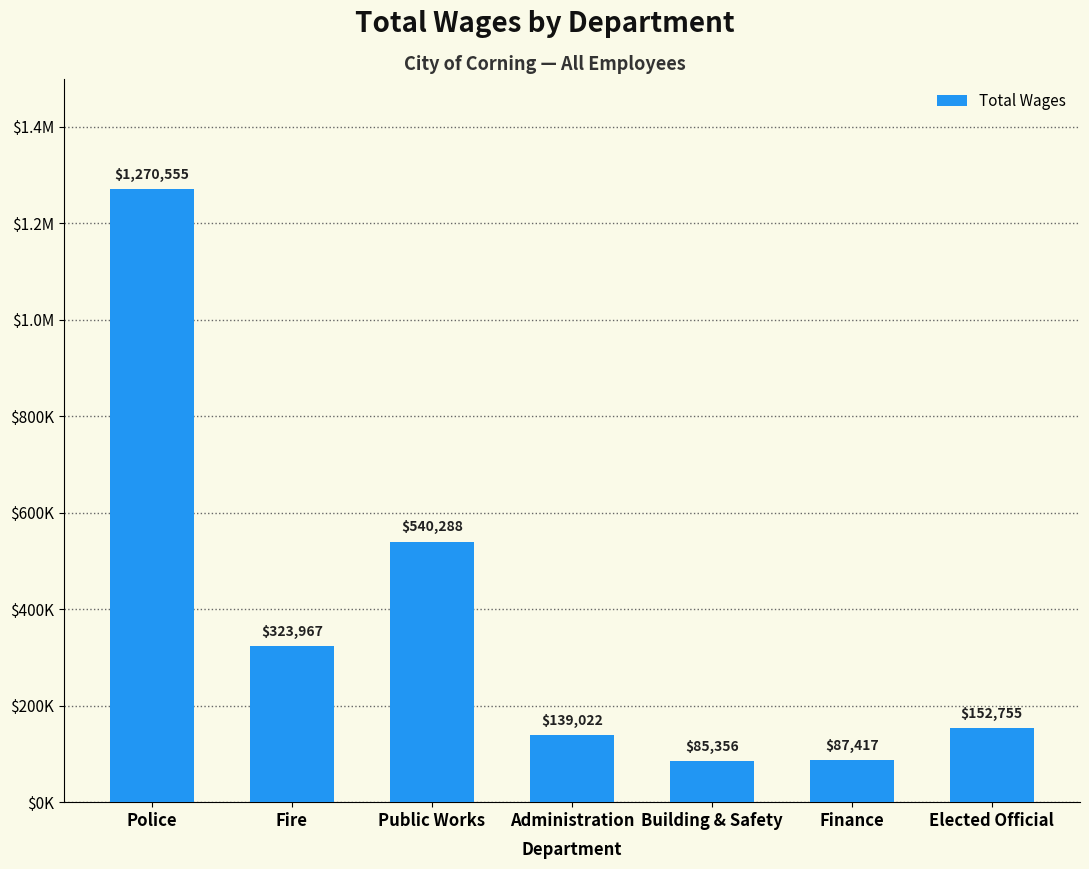

What is the label of the 7th bar from the left?

Elected Official